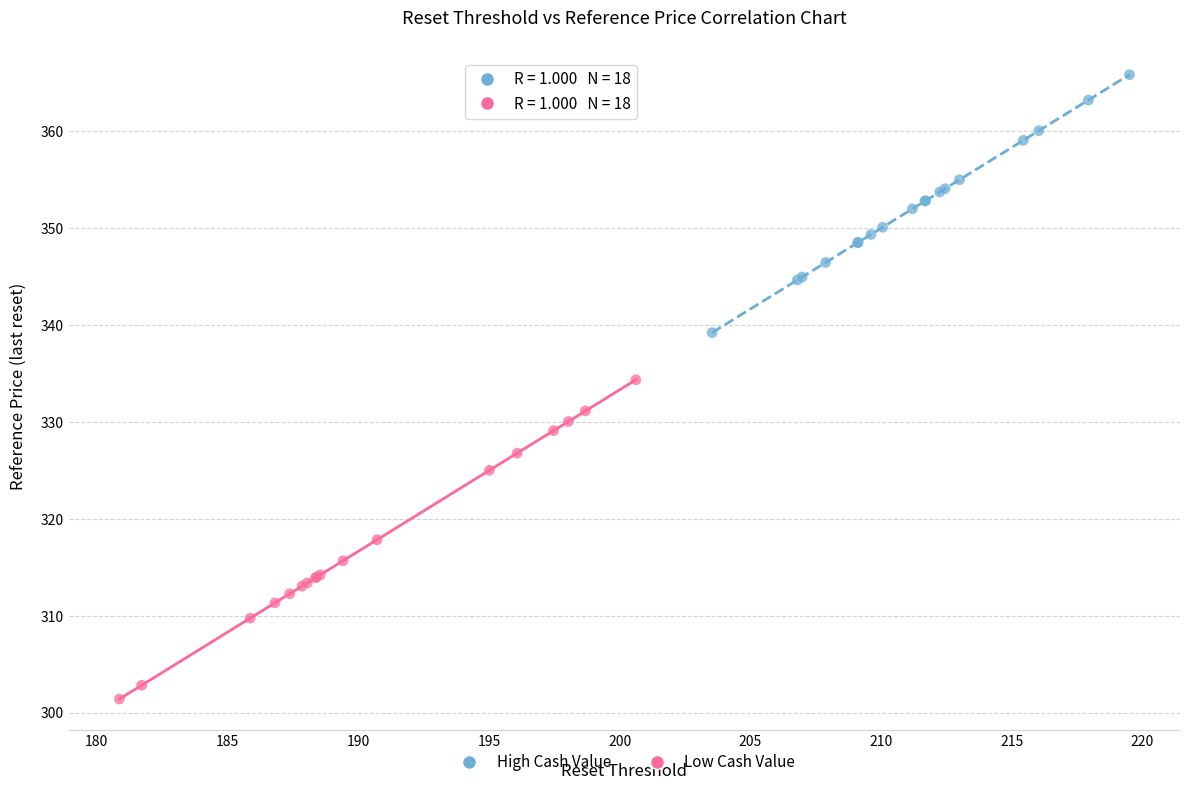

Which series contains the highest Y value?

High Cash Value